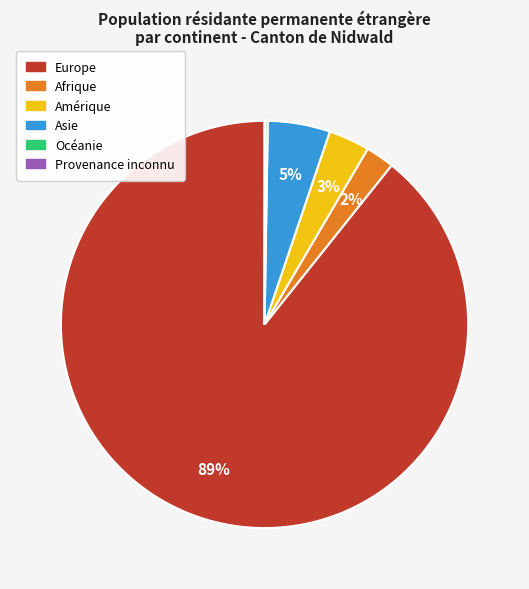

What is the largest slice in the pie chart?

Europe